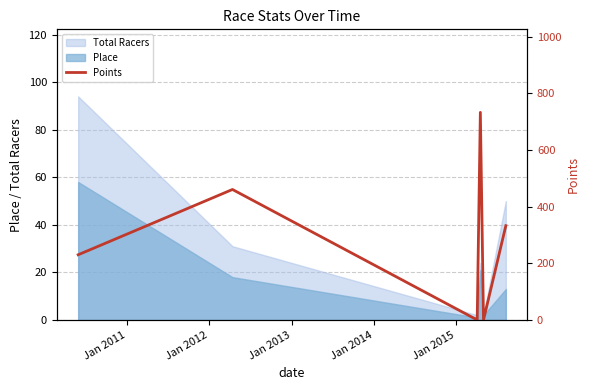

What is the maximum value shown in the chart?

732.8